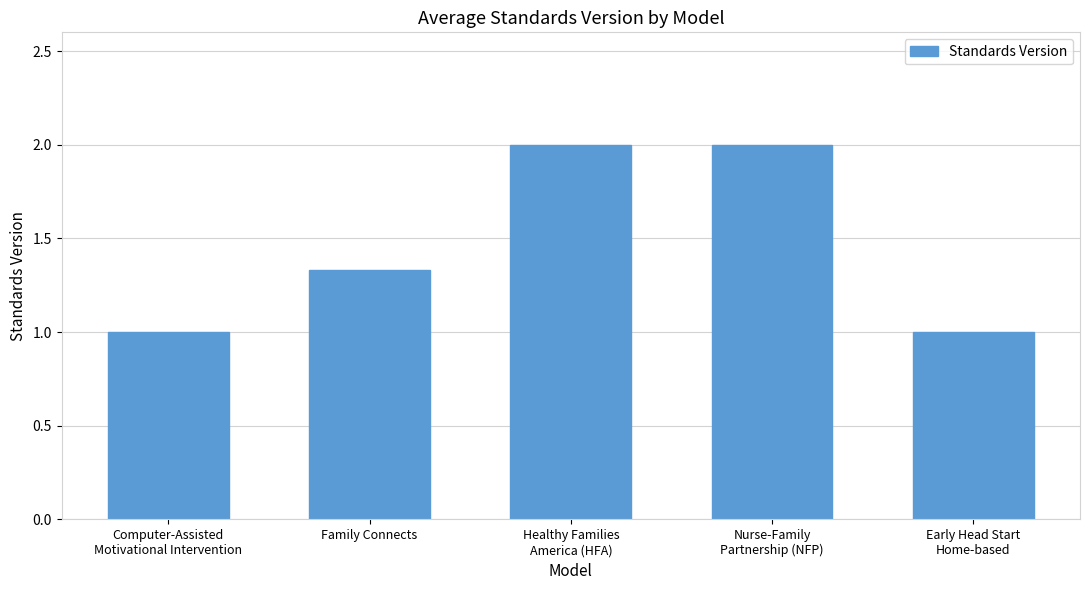

What is the greatest value displayed?

2.0